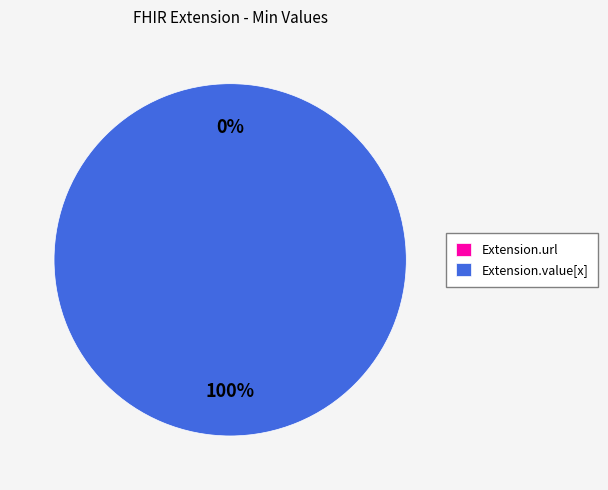

What portion of the pie excludes Extension.url?

100.0%